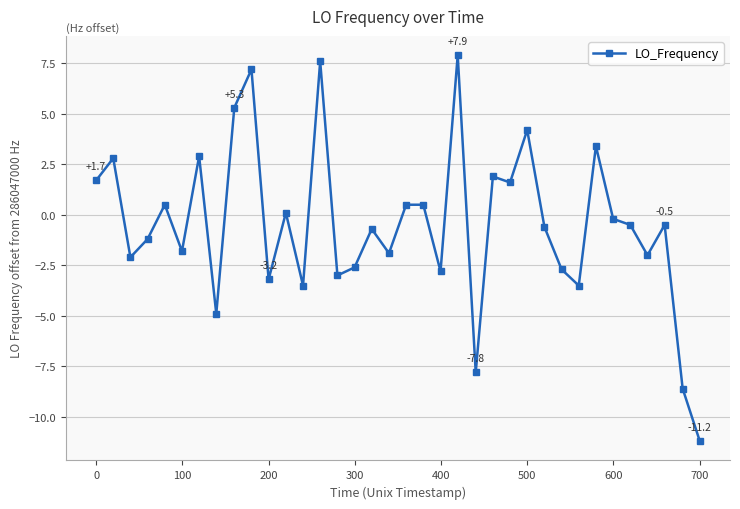

What is the minimum value shown in the chart?

-11.2